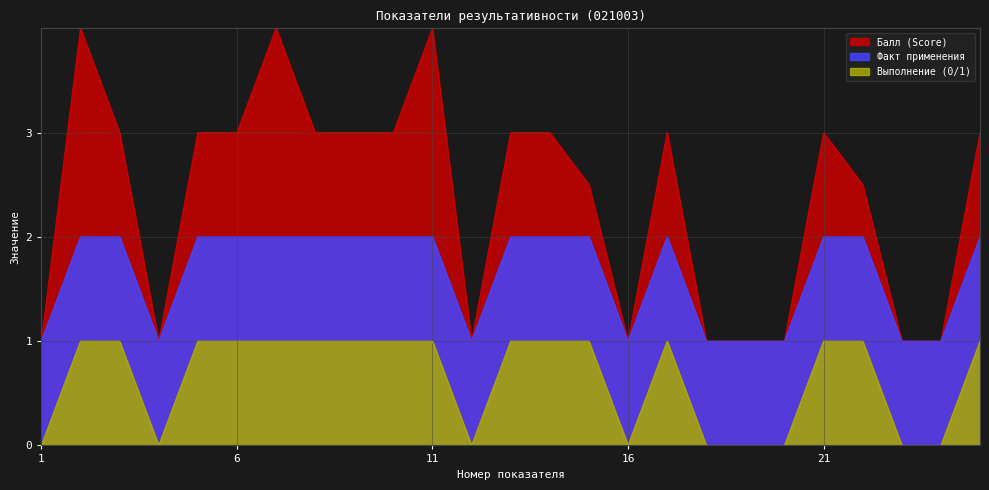

The Выполнение (0/1) series shows 1.0 at 7. True or false?

True